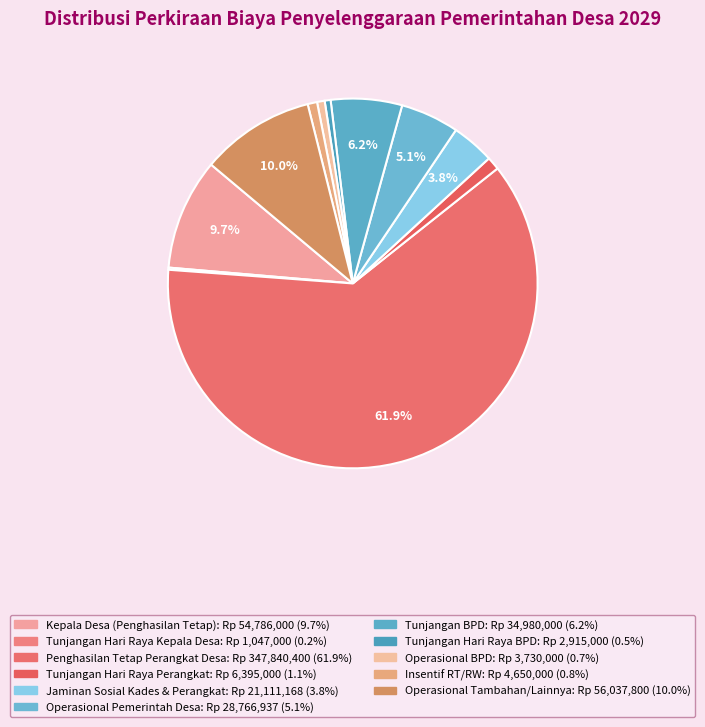

To the nearest percent, what is the average slice percentage?

9%